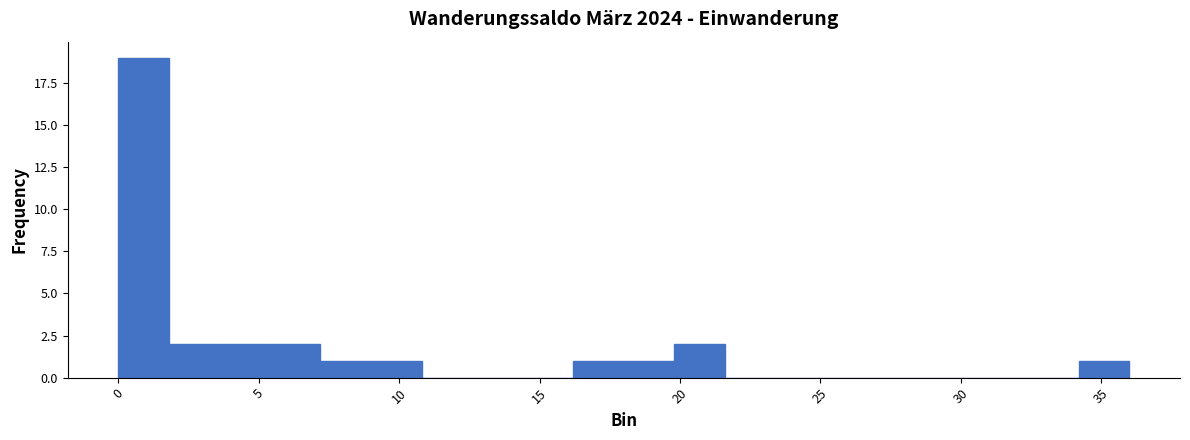

Read against the x-axis, roughly where is the centre of the tallest bar?

1.0